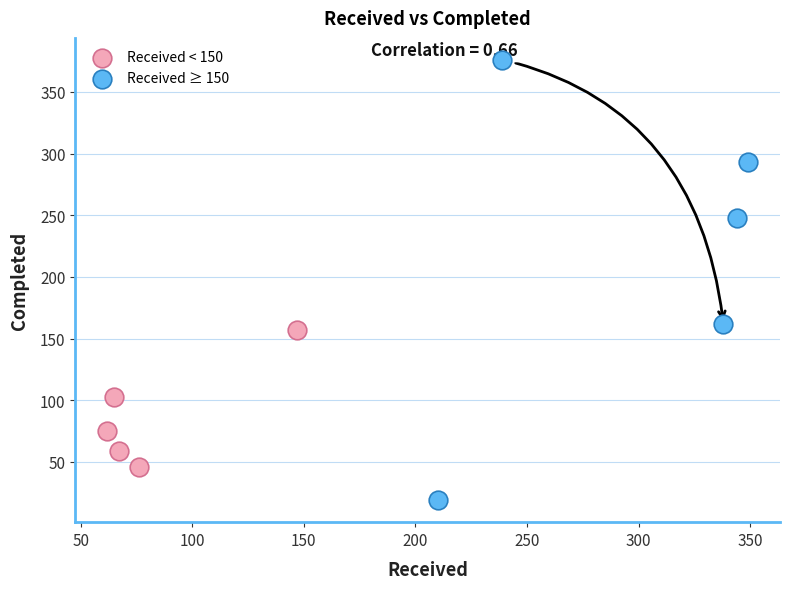

Which series has the largest Y range (max minus min)?

Received ≥ 150